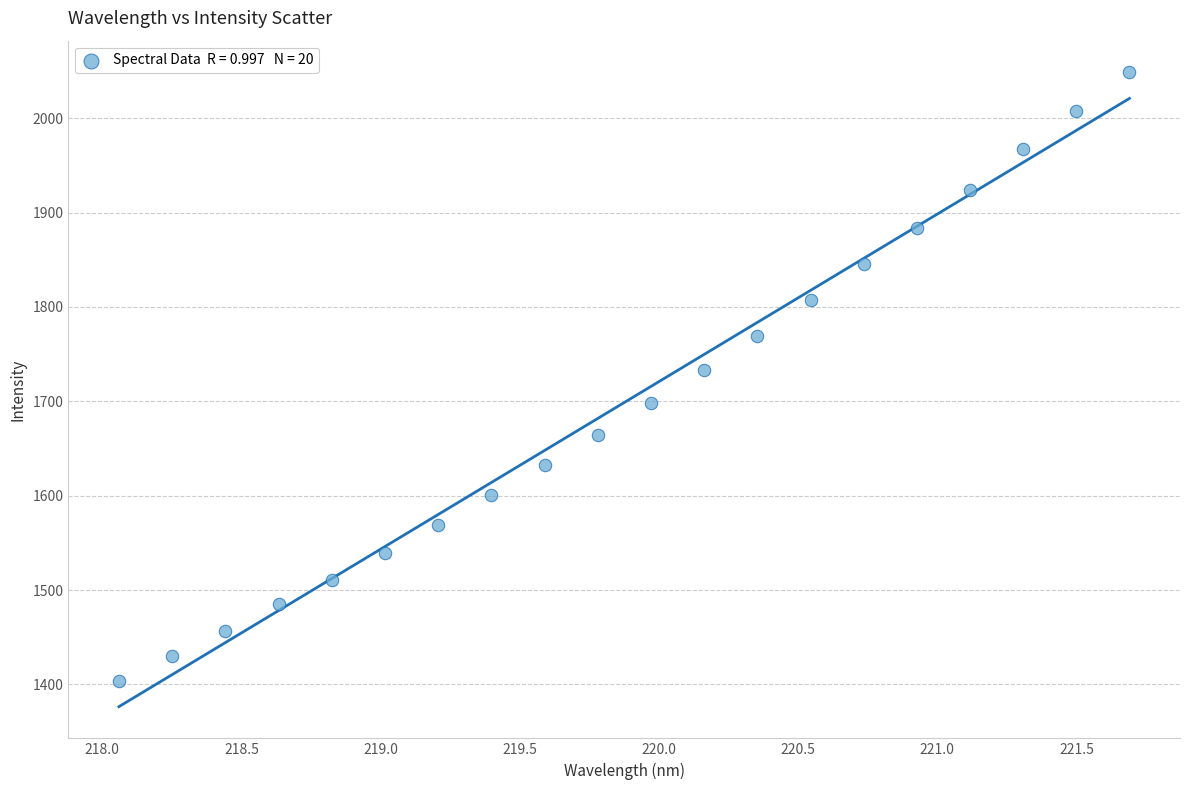

What is the range of Y values (max minus min)?

644.6